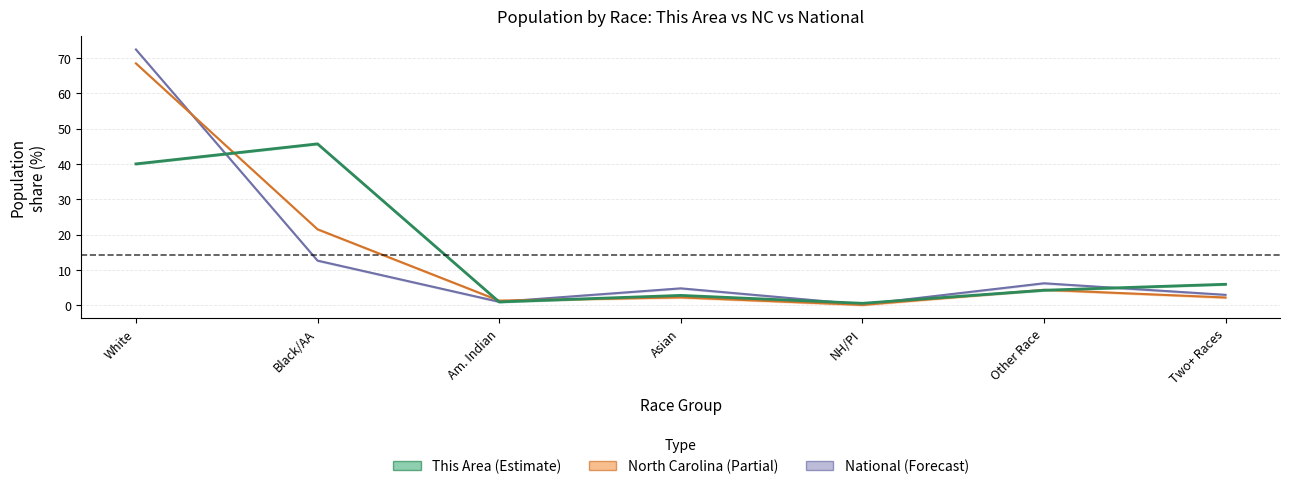

What is the spread (max minus min) of values at Other Race?

2.0